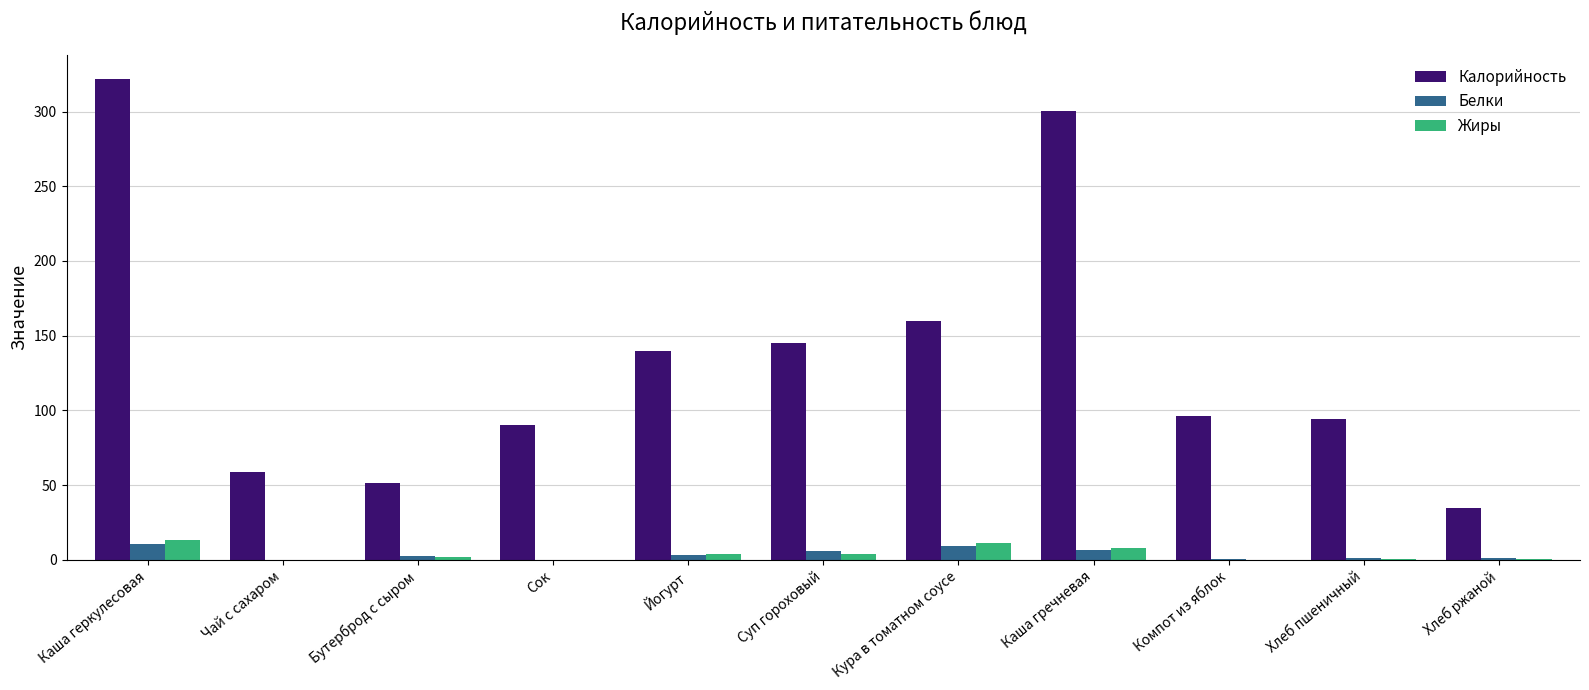

Which category has the highest value in the Калорийность series?

Каша геркулесовая